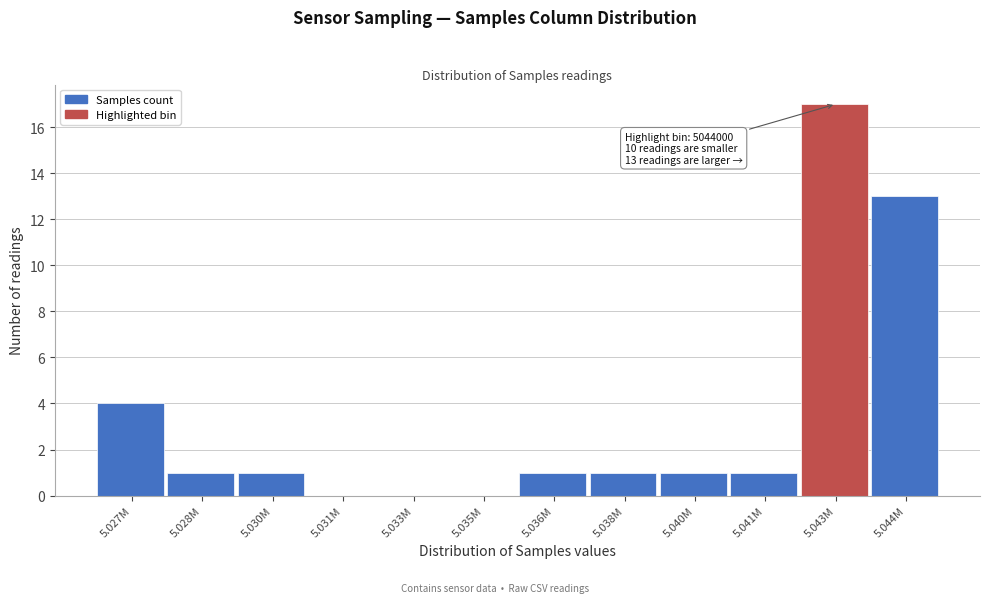

Reading left to right, transcribe all the data shown in this chart.

5.027M=4	5.028M=1	5.030M=1	5.031M=0	5.033M=0	5.035M=0	5.036M=1	5.038M=1	5.040M=1	5.041M=1	5.043M=17	5.044M=13